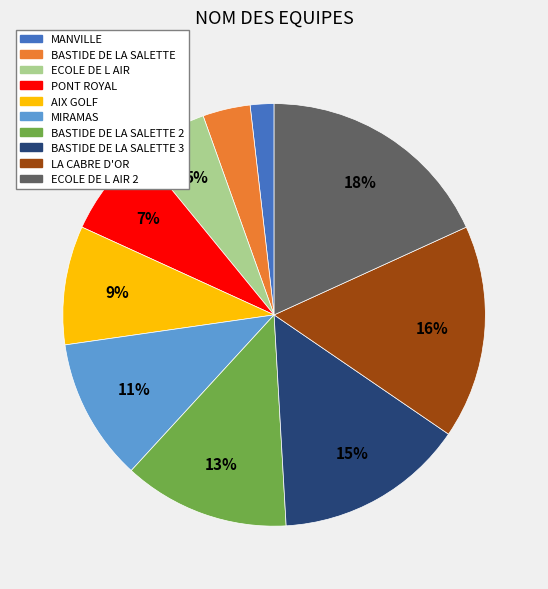

To the nearest percent, what is the difference between the largest and smallest slice percentages?

16%